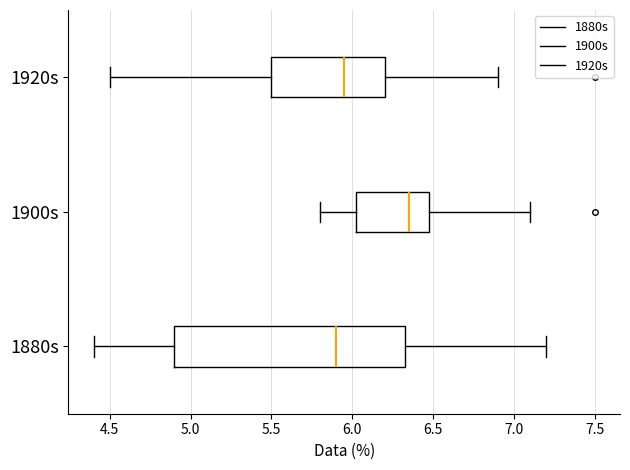

Reading bottom to top, transcribe this box plot: for each box, give where its median line is, the range the box spans, and where its two whiskers end, as read against the x-axis. The values are not printed on the chart, so give them approximately, as read against the axis.

1880s: median 5.90, box 4.90 to 6.35, whiskers 4.40 to 7.20
1900s: median 6.35, box 6.05 to 6.50, whiskers 5.80 to 7.10
1920s: median 5.95, box 5.50 to 6.20, whiskers 4.50 to 6.90